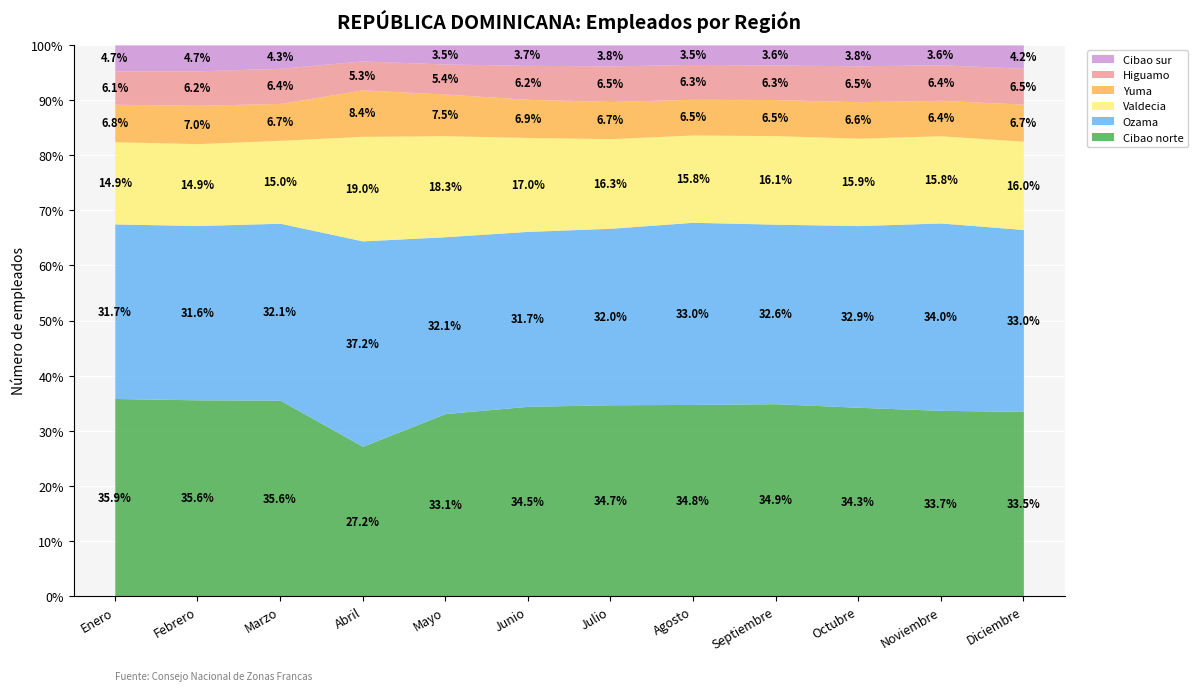

What is the label of the 3rd point from the right?

Octubre